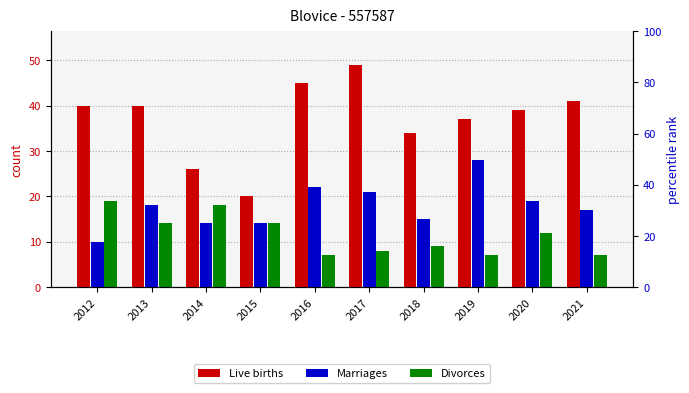

Rank the series by their maximum value, from lowest to highest.

Divorces, Marriages, Live births